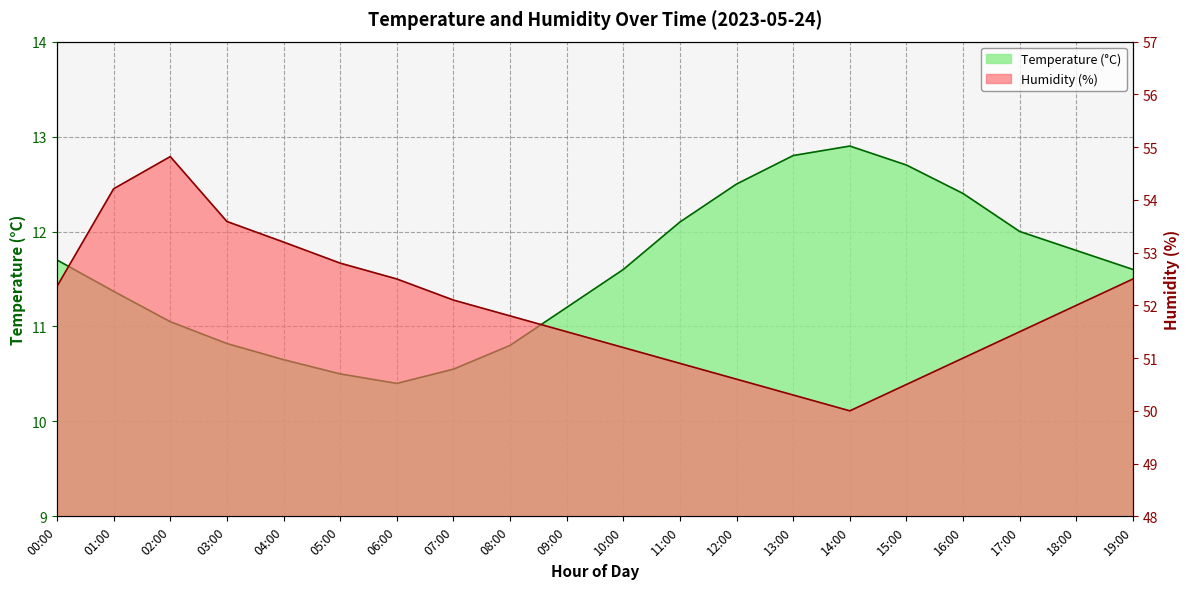

How many interior local valleys does the Humidity series have?

1